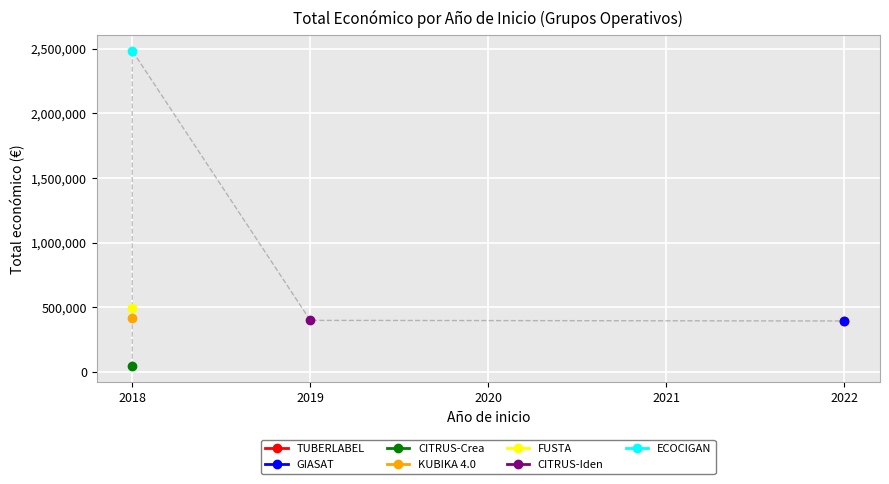

What is the change in value from 2022 to 2018?

+2088374